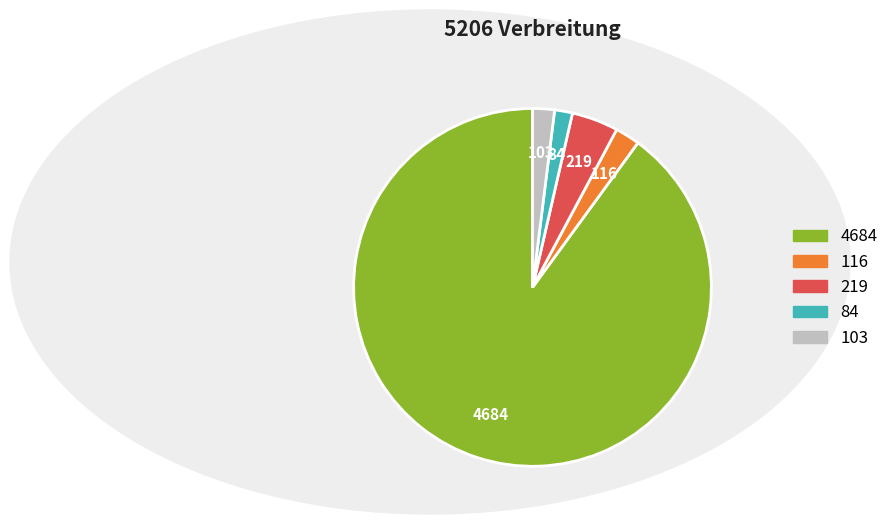

Does any single category account for the majority?

Yes